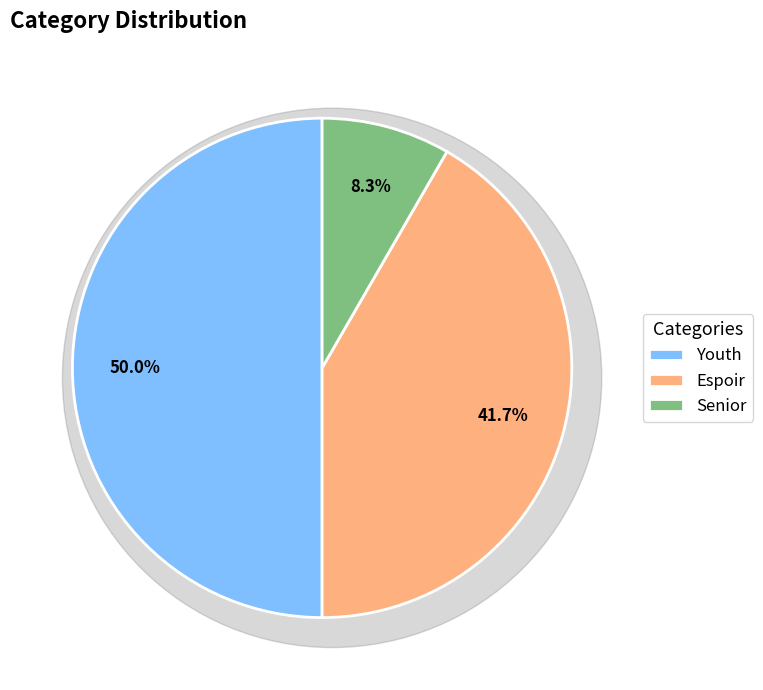

To the nearest percent, what is the average slice percentage?

33%